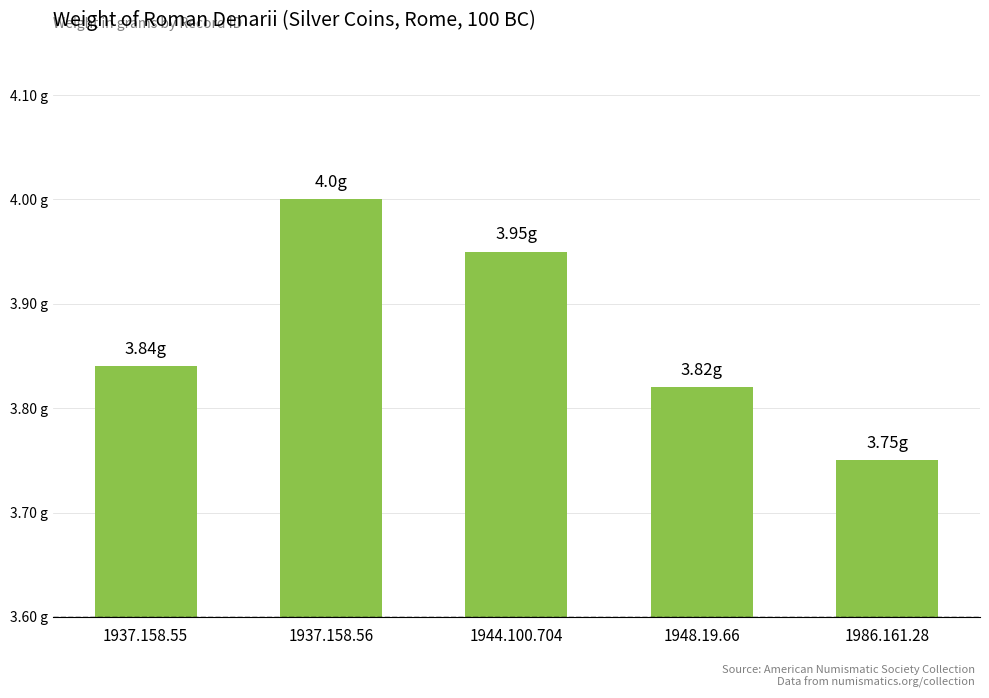

How many values are between 3 and 4?

5